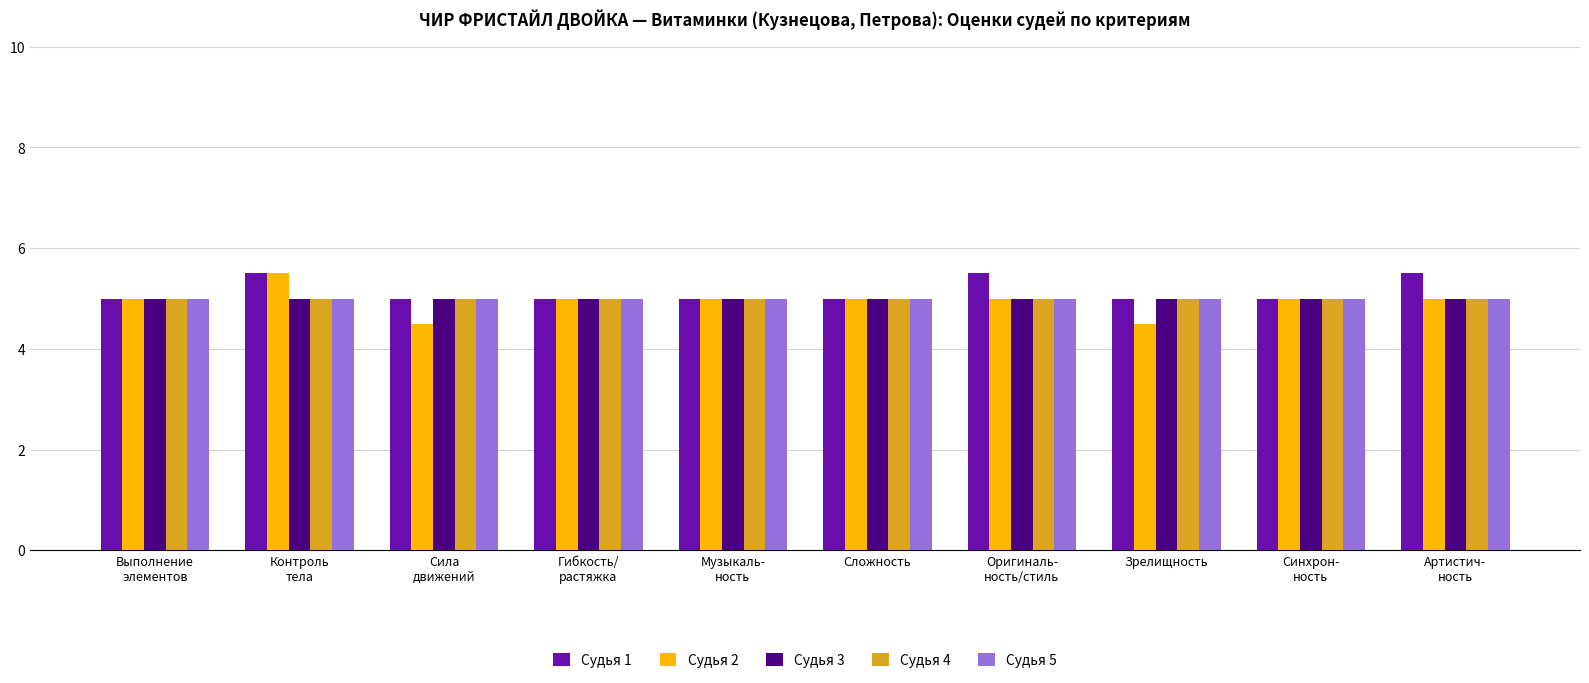

What is the total value across all series at Гибкость/
растяжка?

25.0